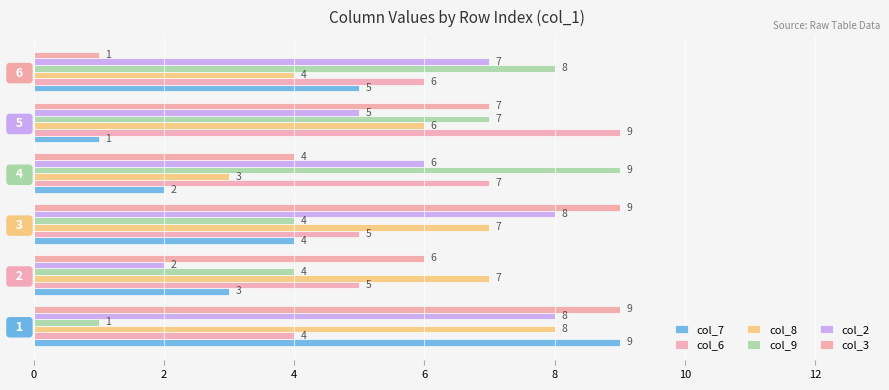

At which label is col_2 closest to 5?

  5  